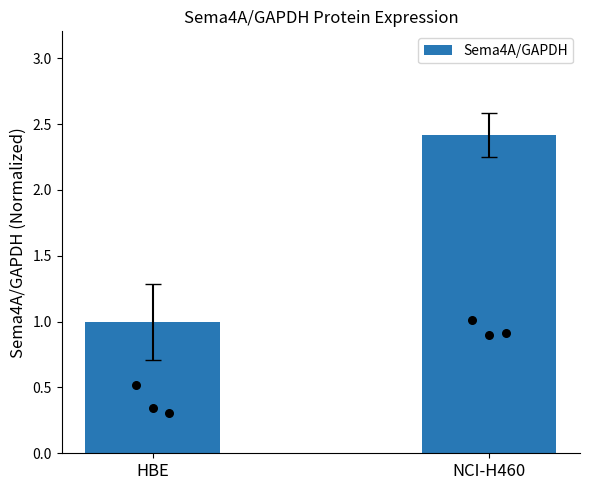

What is the ratio of the value at NCI-H460 to the value at HBE?

2.4